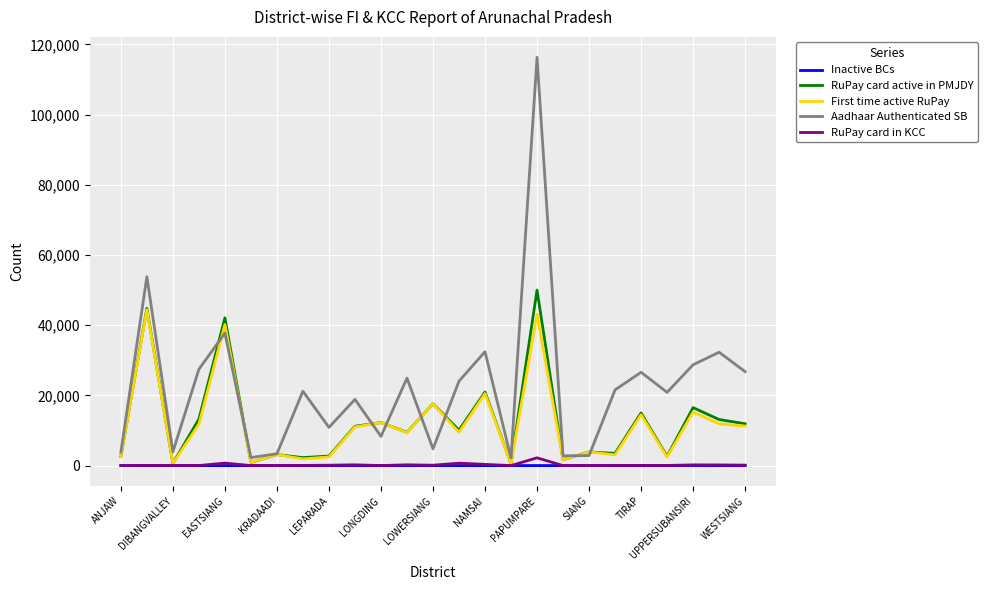

Which series has the widest spread of values?

Aadhaar Authenticated SB